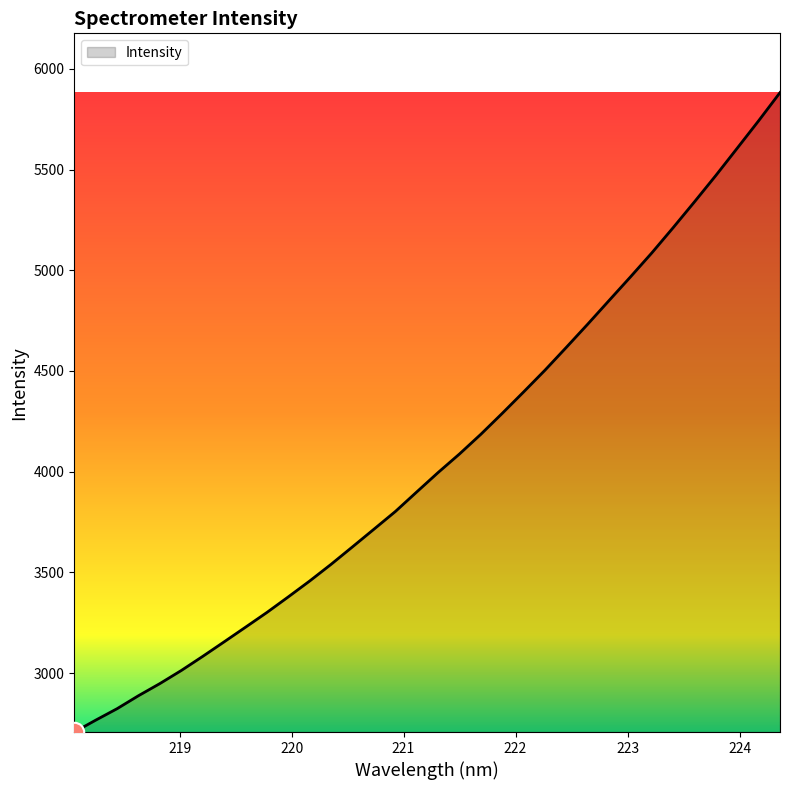

Does the chart have visible grid lines?

No